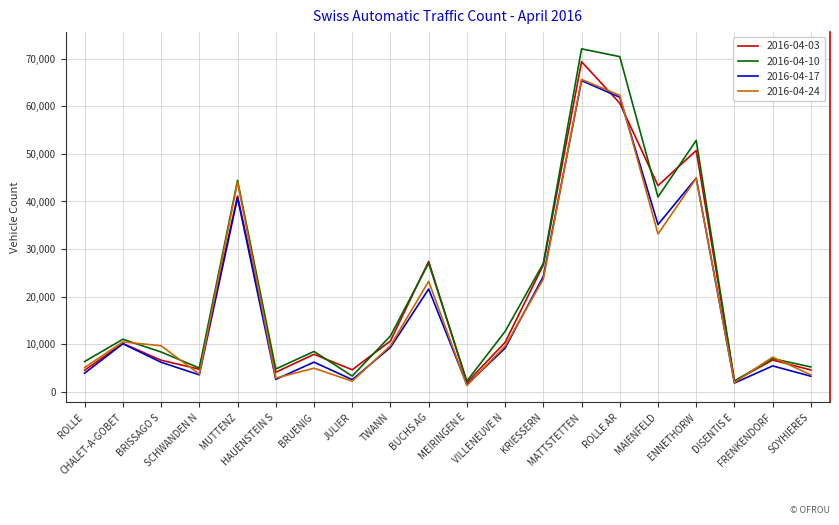

How many lines are shown in the chart?

4